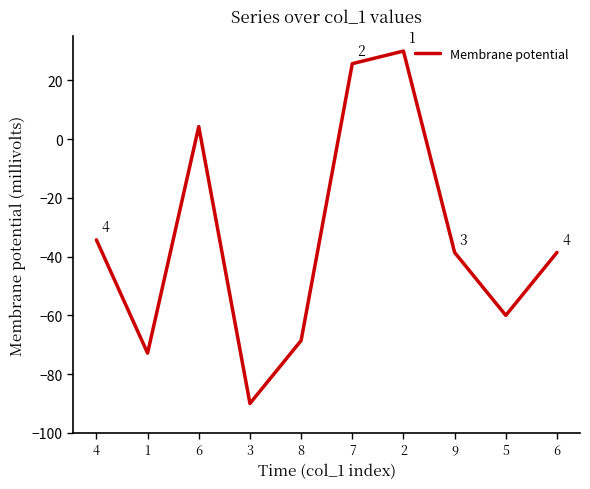

At which category does the data reach its first local valley?

1